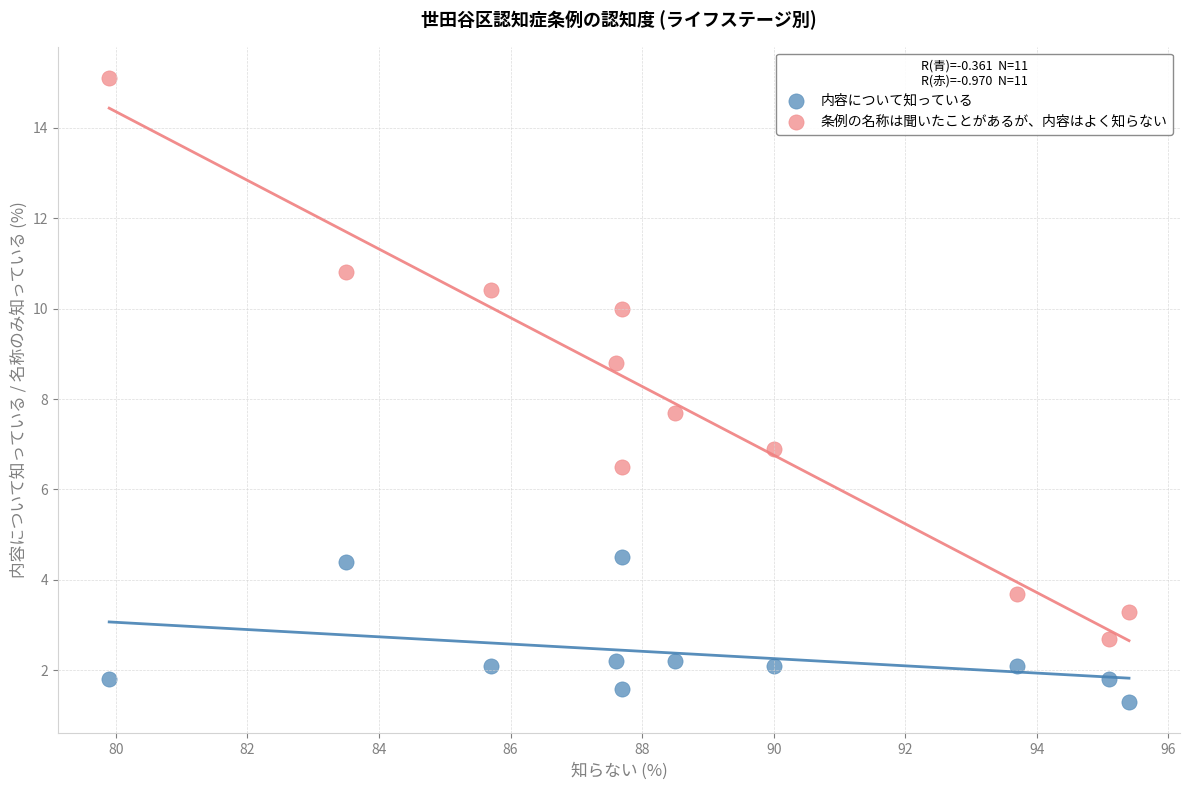

Which series contains the lowest Y value?

内容について知っている